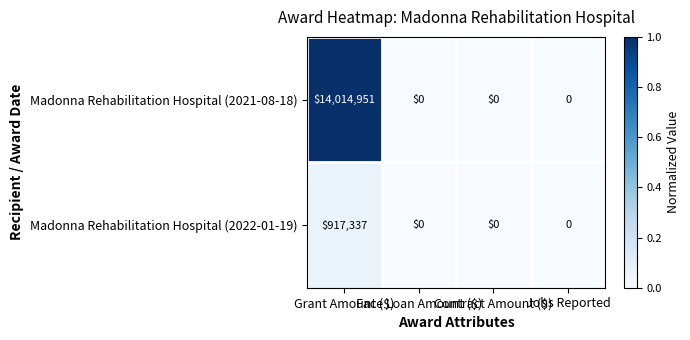

Which series has the largest range (max minus min)?

Madonna Rehabilitation Hospital (2021-08-18)